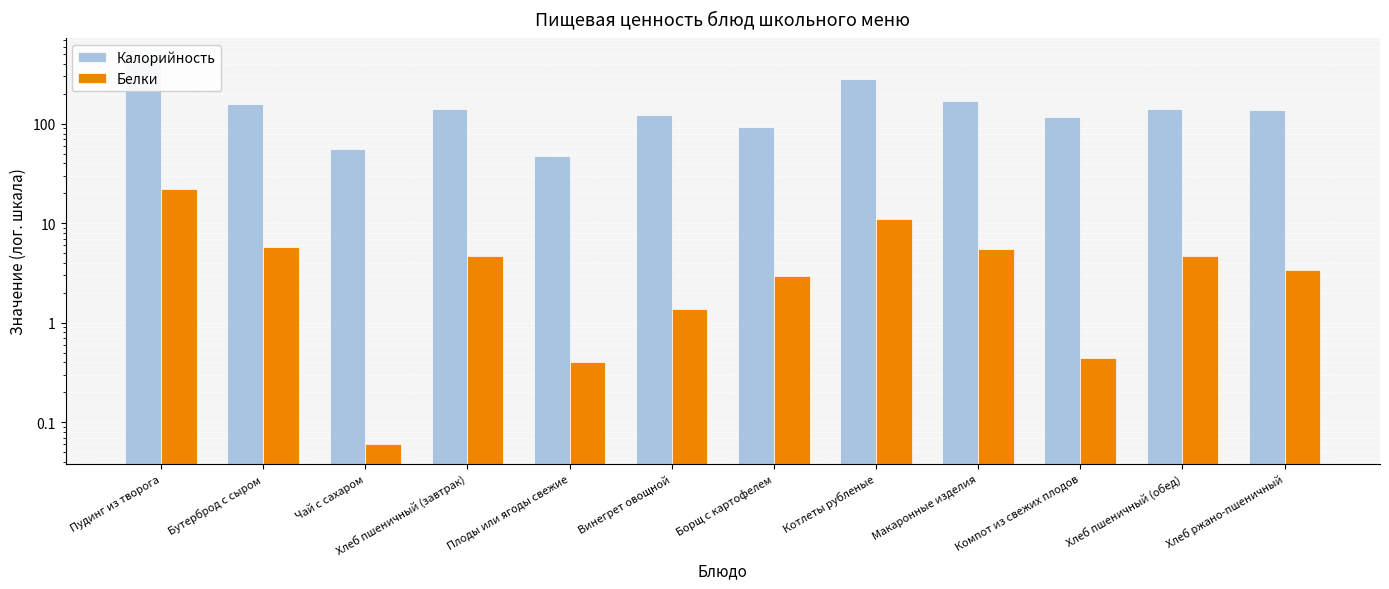

Reading left to right, list all the values displayed in this chart.

Калорийность: Пудинг из творога=468.7	Бутерброд с сыром=157.0	Чай с сахаром=55.8	Хлеб пшеничный (завтрак)=140.3	Плоды или ягоды свежие=47.0	Винегрет овощной=122.0	Борщ с картофелем=92.8	Котлеты рубленые=282.2	Макаронные изделия=168.4	Компот из свежих плодов=116.6	Хлеб пшеничный (обед)=140.3	Хлеб ржано-пшеничный=137.9
Белки: Пудинг из творога=22.0	Бутерброд с сыром=5.8	Чай с сахаром=0.1	Хлеб пшеничный (завтрак)=4.7	Плоды или ягоды свежие=0.4	Винегрет овощной=1.4	Борщ с картофелем=3.0	Котлеты рубленые=11.1	Макаронные изделия=5.5	Компот из свежих плодов=0.4	Хлеб пшеничный (обед)=4.7	Хлеб ржано-пшеничный=3.4